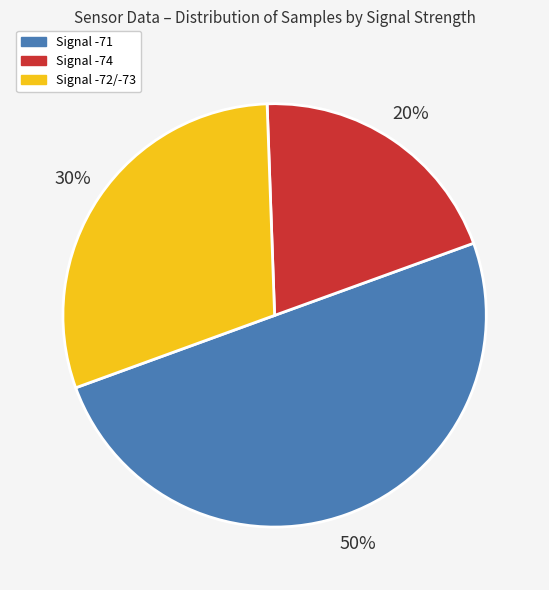

How many slices are in this pie chart?

3